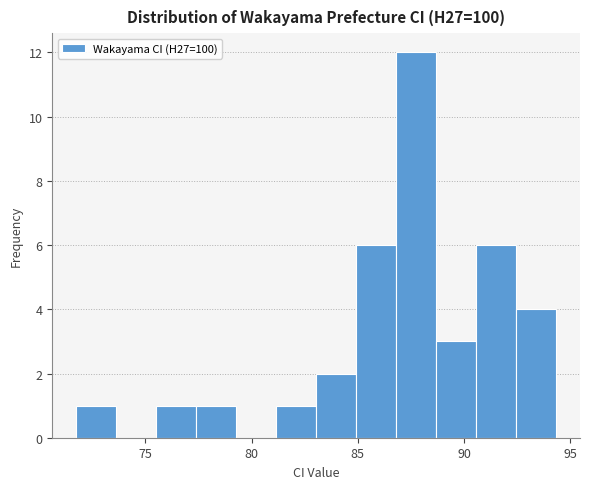

Read against the x-axis, roughly where is the centre of the tallest bar?

87.5